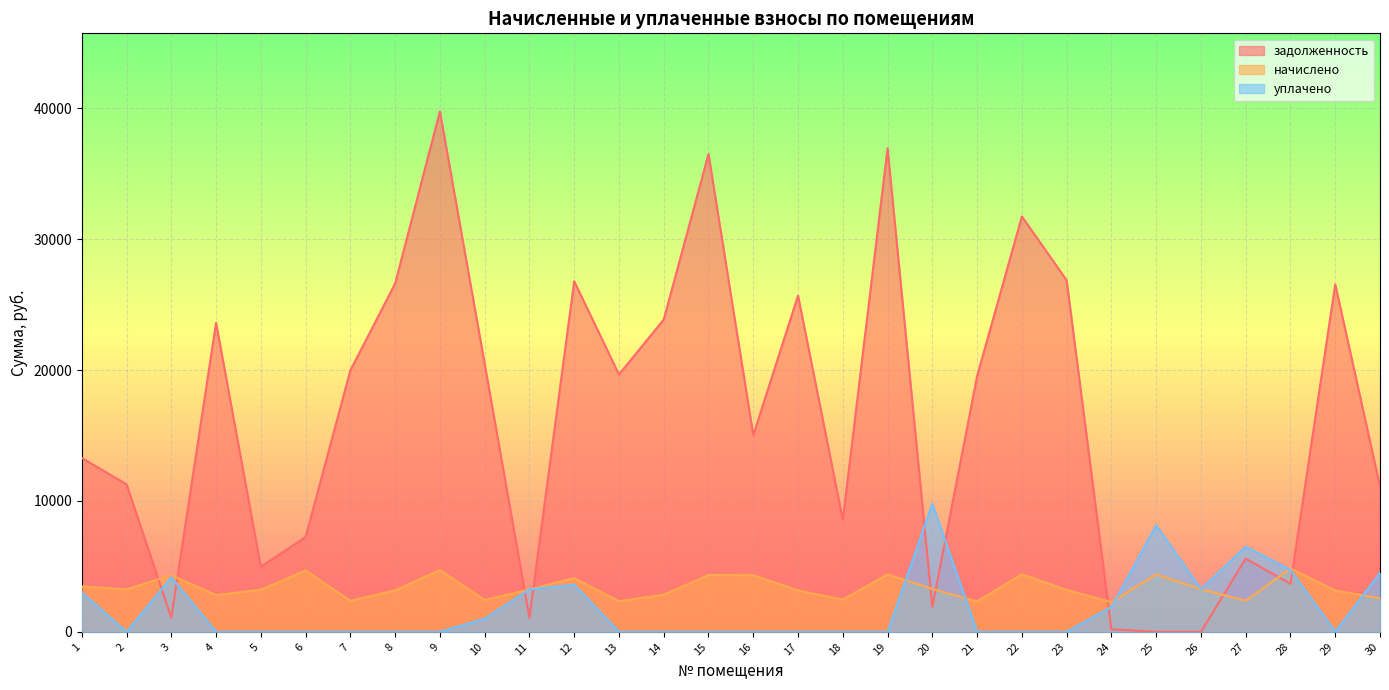

The value of задолженность at 27 is 5591.7. True or false?

True